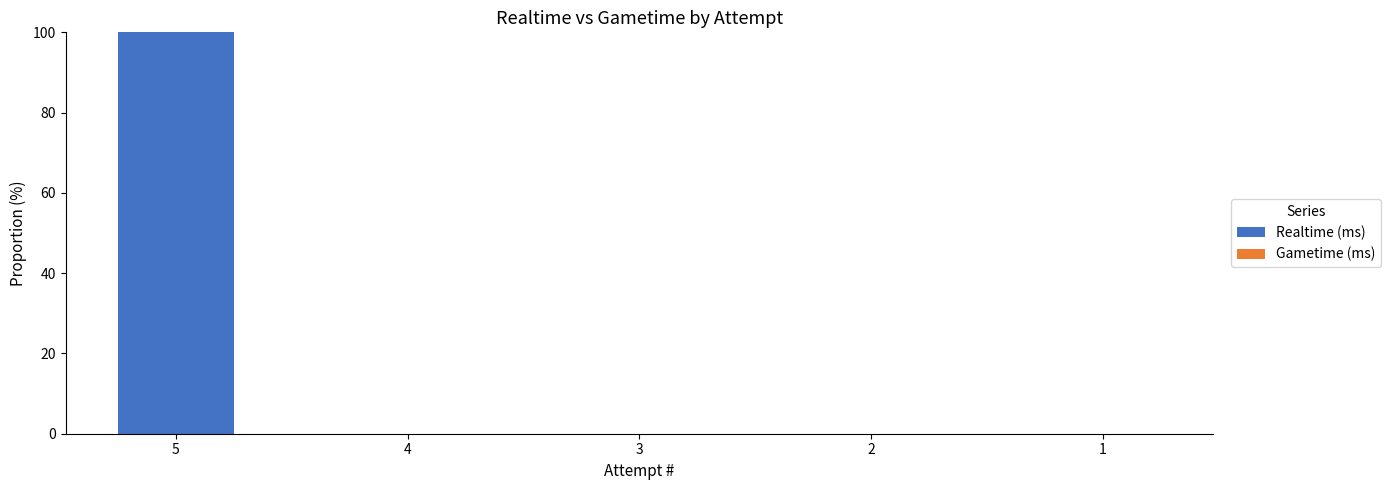

The value at 2 is 63. True or false?

False